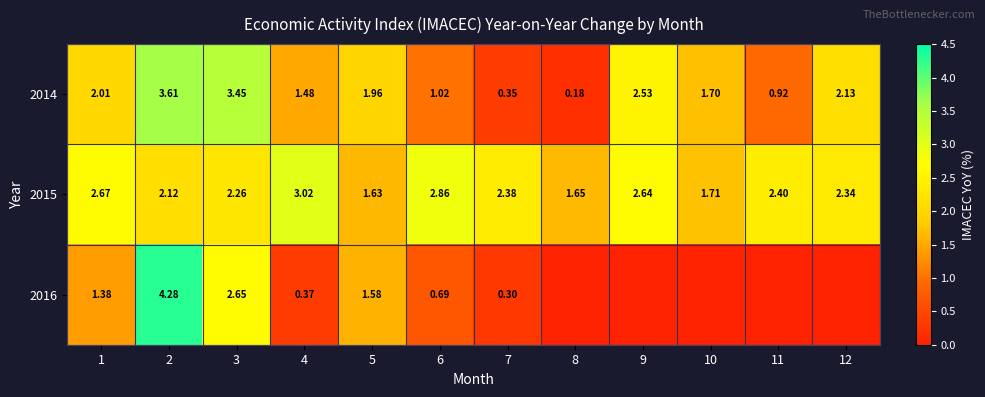

What is the spread (max minus min) of values at 9?

2.6